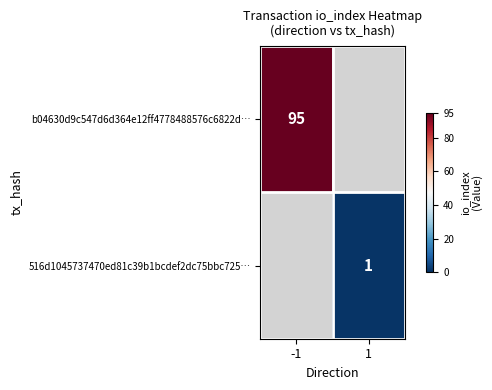

Is it true that b04630d9c547d6d364e12ff4778488576c6822d… equals 25 at -1?

False